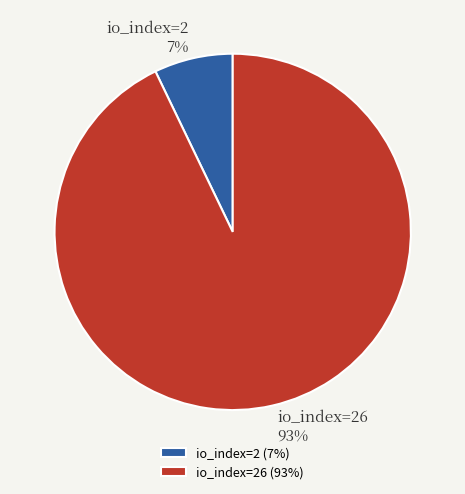

Rank the categories by value from highest to lowest.

io_index=26, io_index=2